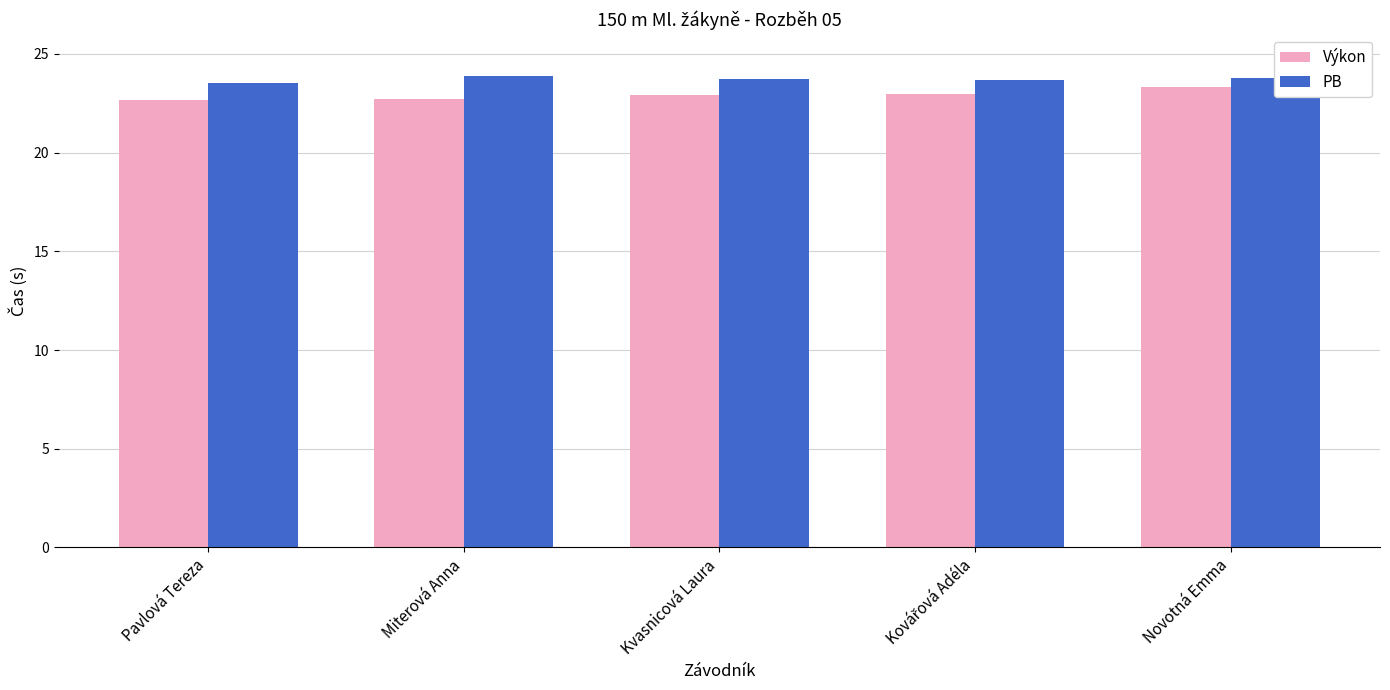

The value of PB at Kvasnicová Laura is 9.5. True or false?

False